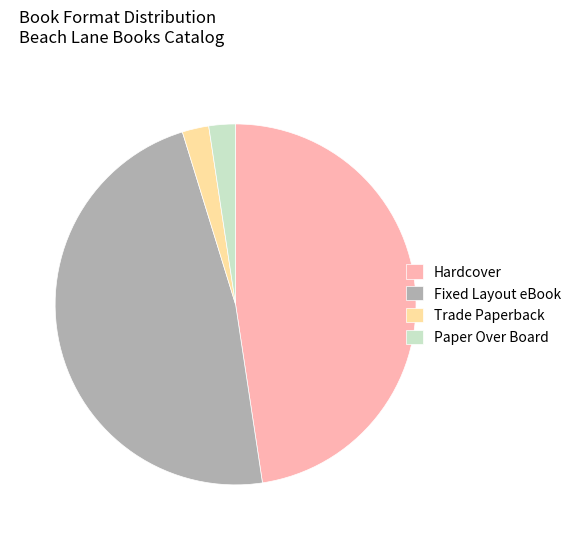

Between Trade Paperback and Hardcover, which is larger?

Hardcover